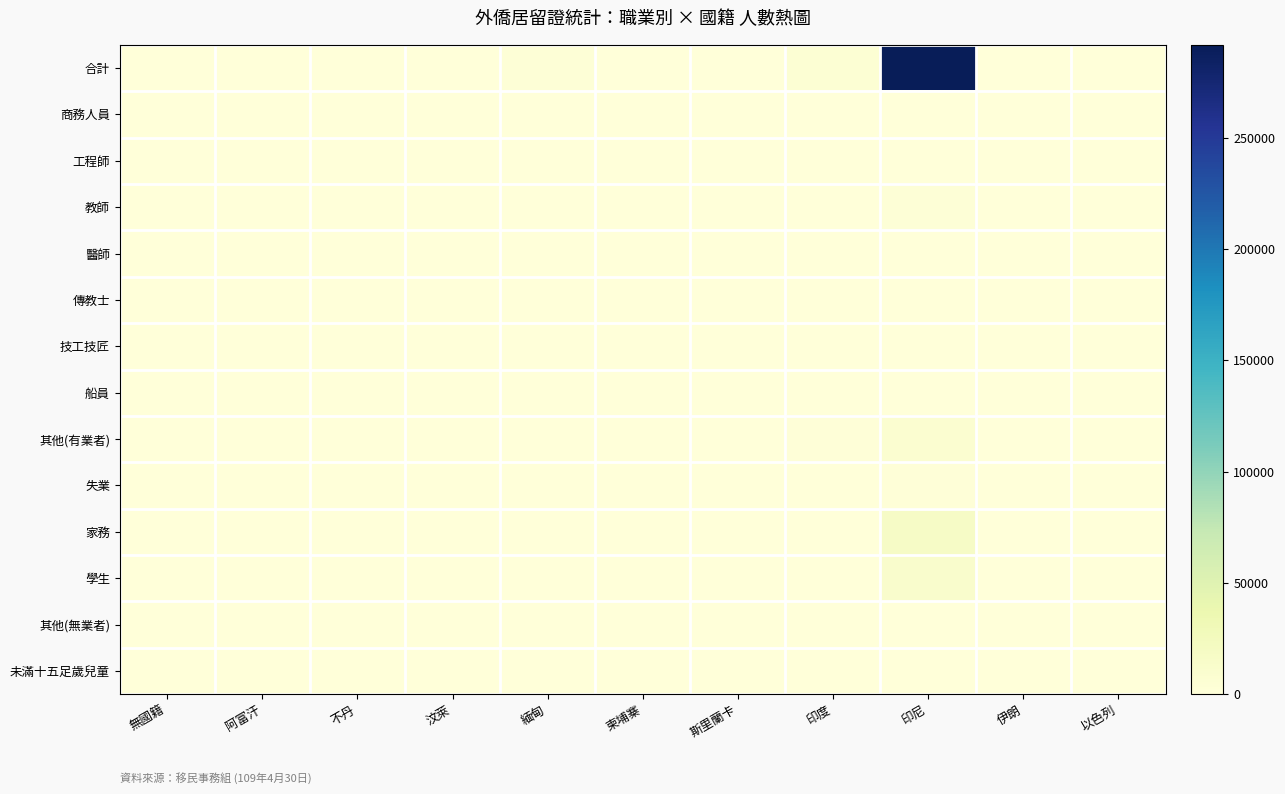

Which series has the largest range (max minus min)?

合計